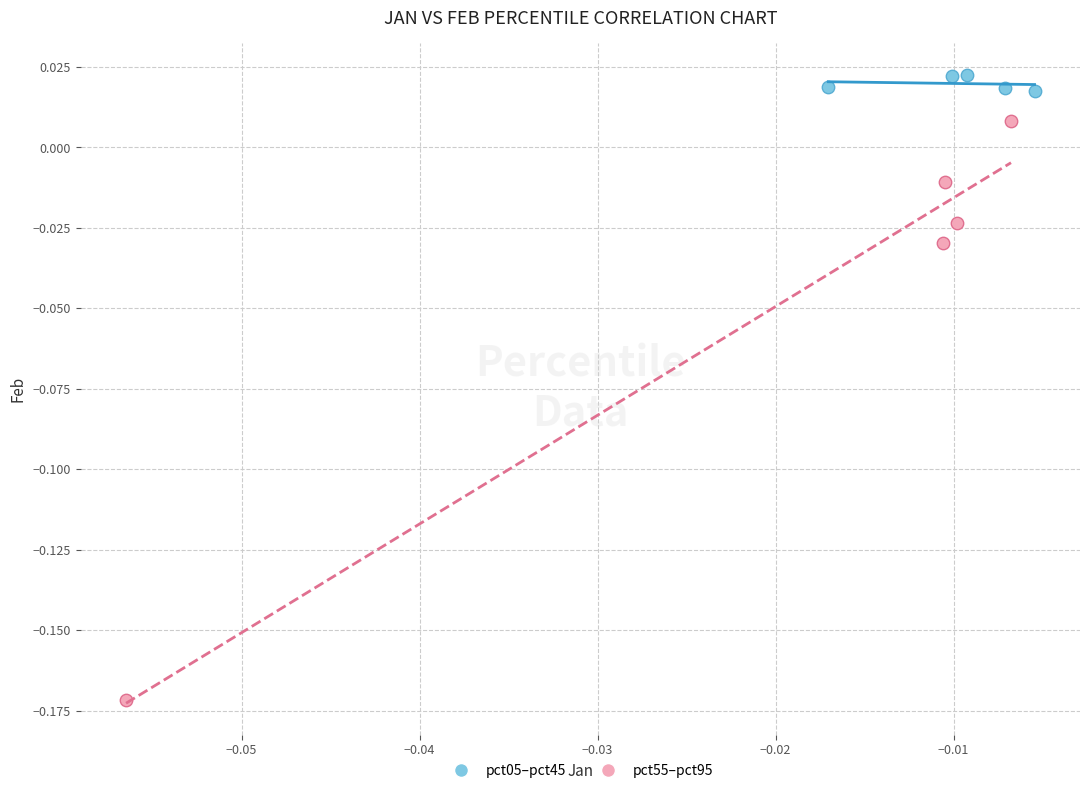

What are all the series names shown in the legend?

pct05–pct45, pct55–pct95